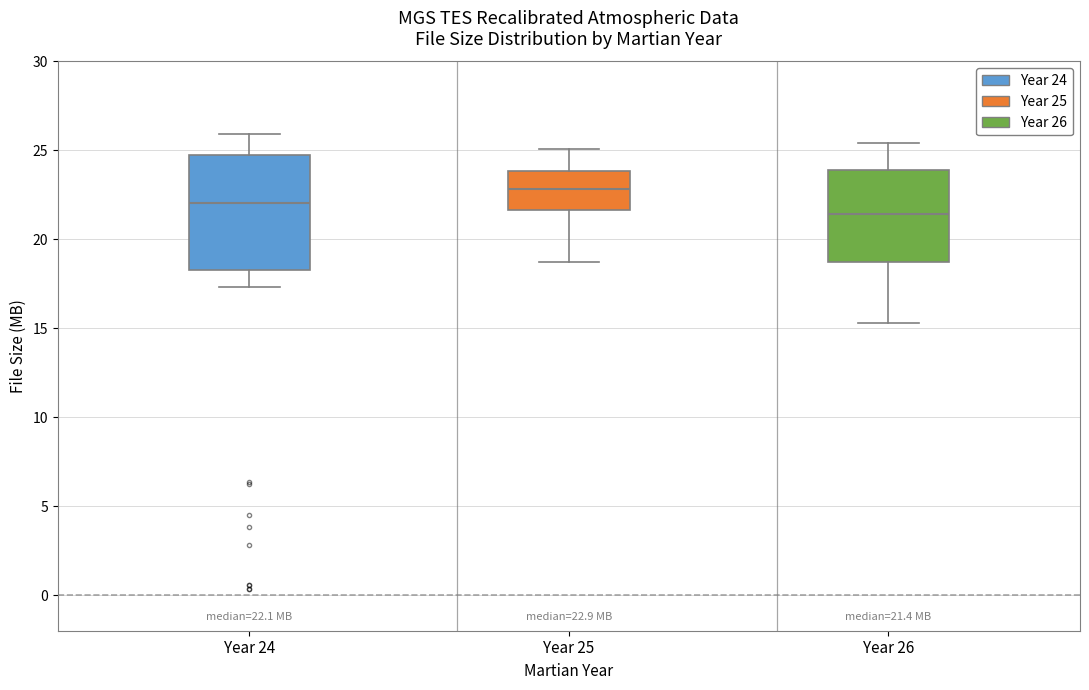

Which box is the tallest, from its lower edge to its upper edge?

Year 24